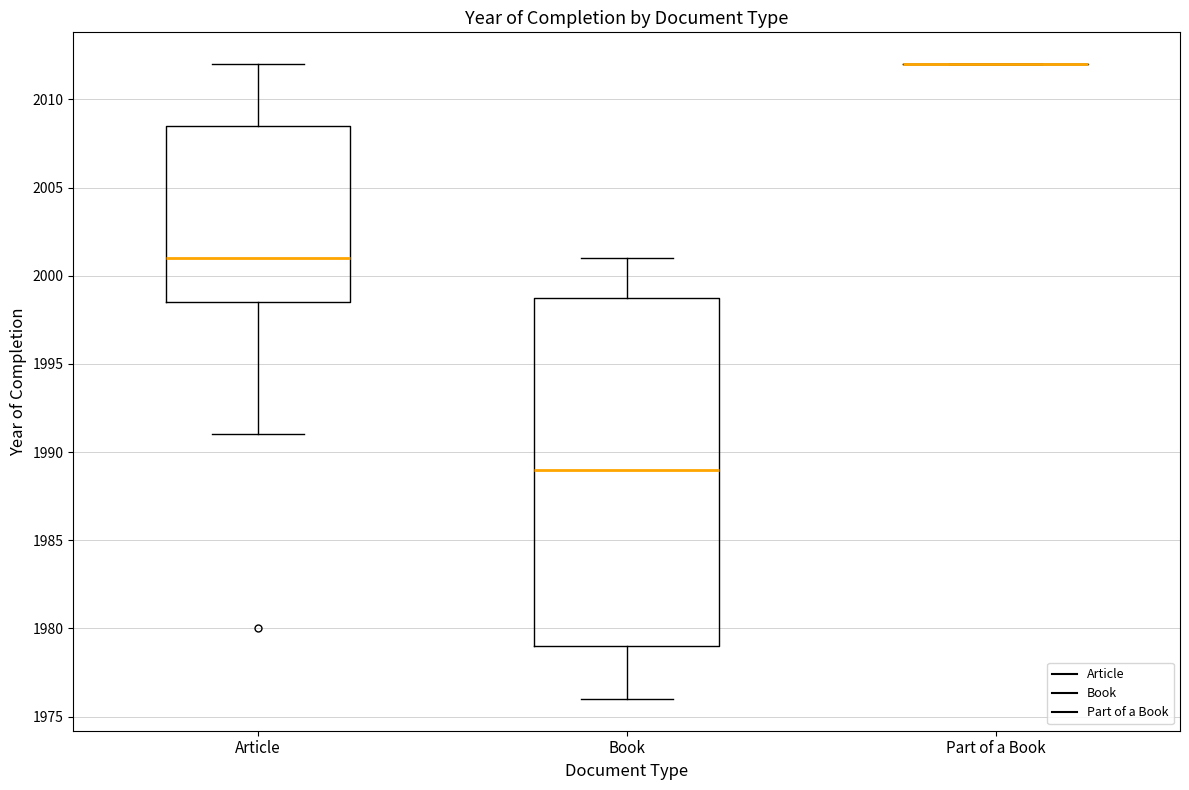

Reading left to right, transcribe this box plot: for each box, give where its median line is, the range the box spans, and where its two whiskers end, as read against the y-axis. The values are not printed on the chart, so give them approximately, as read against the axis.

Article: median 2001.0, box 1998.5 to 2008.5, whiskers 1991.0 to 2012.0
Book: median 1989.0, box 1979.0 to 1999.0, whiskers 1976.0 to 2001.0
Part of a Book: box collapsed to a line at 2012.0, whiskers 2012.0 to 2012.0